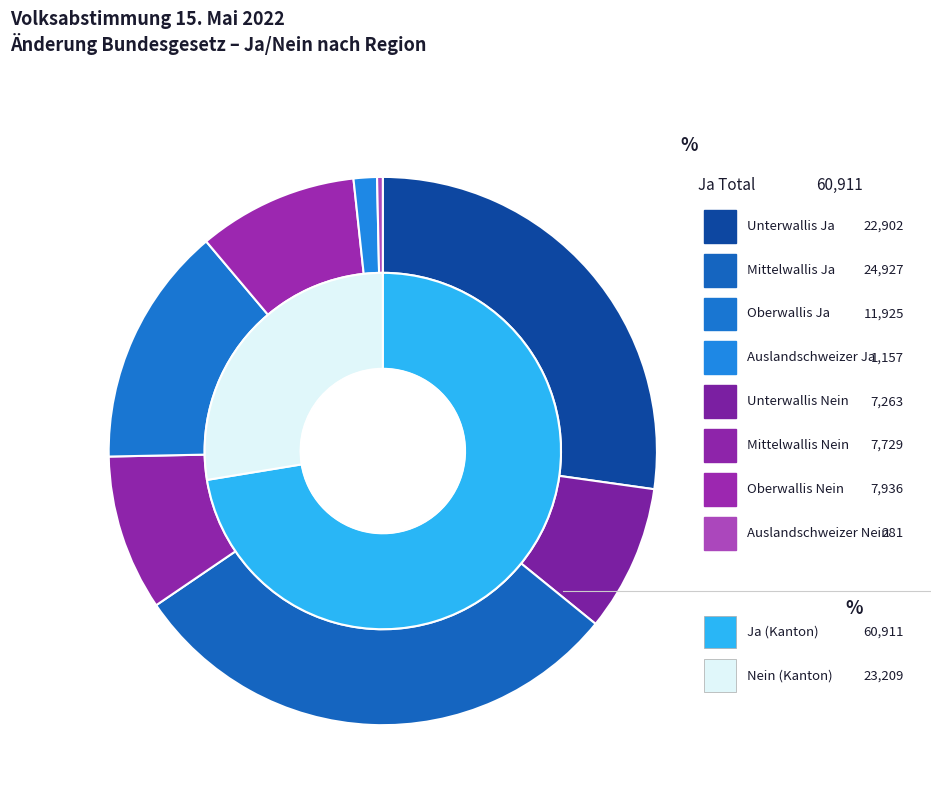

To the nearest percent, what is the combined percentage of Auslandschweizer and Unterwallis?

39%